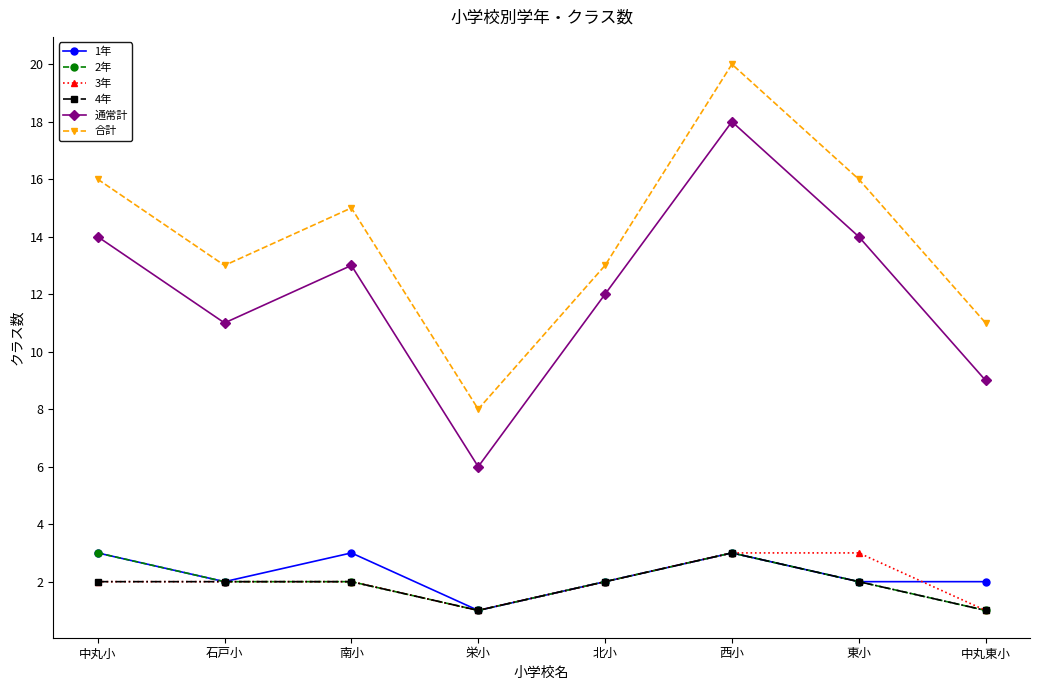

Count the 4年 values in the range 2 to 3.

6